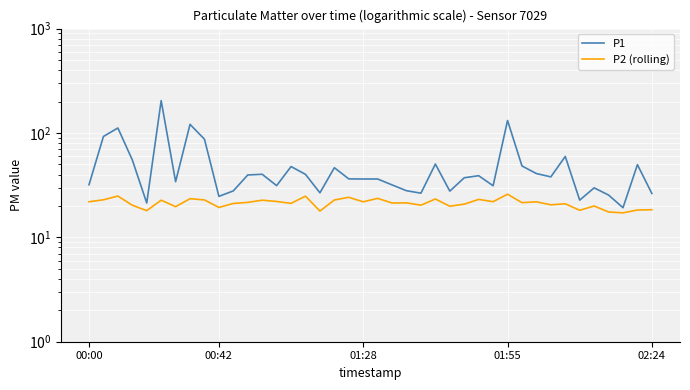

What is the spread (max minus min) of values at 28?

9.2